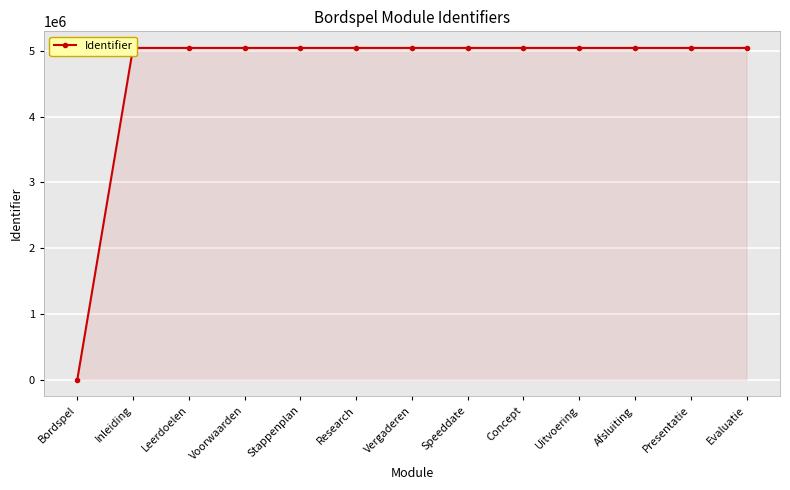

What is the difference between the maximum and minimum values?

5043544